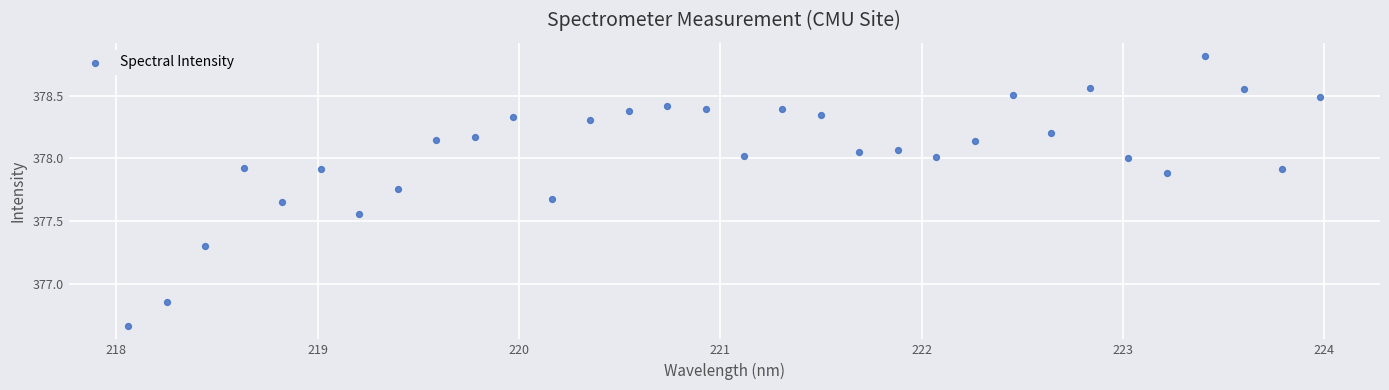

What is the range of X values (max minus min)?

5.9